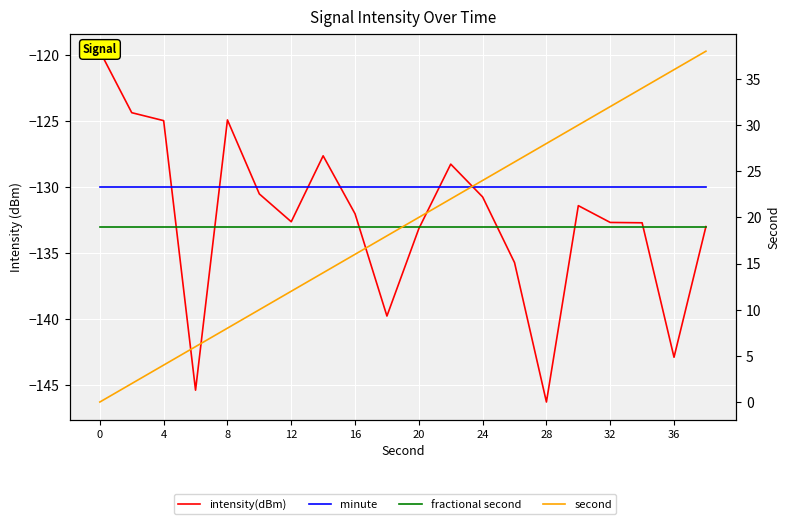

What is the value of the fractional second point at the 14th from the left?

-133.0